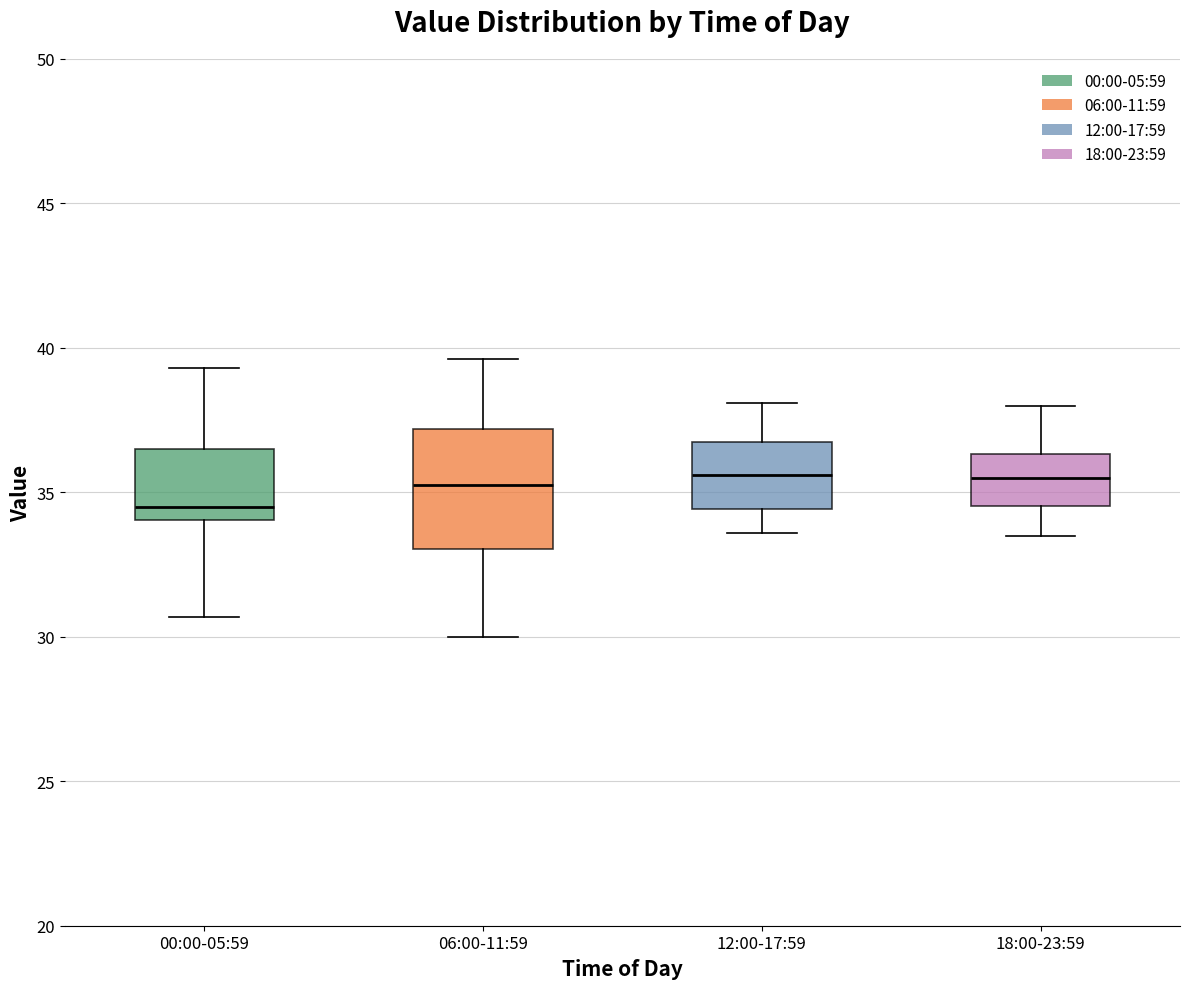

Reading left to right, transcribe this box plot: for each box, give where its median line is, the range the box spans, and where its two whiskers end, as read against the y-axis. The values are not printed on the chart, so give them approximately, as read against the axis.

00:00-05:59: median 34.5, box 34.0 to 36.5, whiskers 30.5 to 39.5
06:00-11:59: median 35.5, box 33.0 to 37.0, whiskers 30.0 to 39.5
12:00-17:59: median 35.5, box 34.5 to 36.5, whiskers 33.5 to 38.0
18:00-23:59: median 35.5, box 34.5 to 36.5, whiskers 33.5 to 38.0